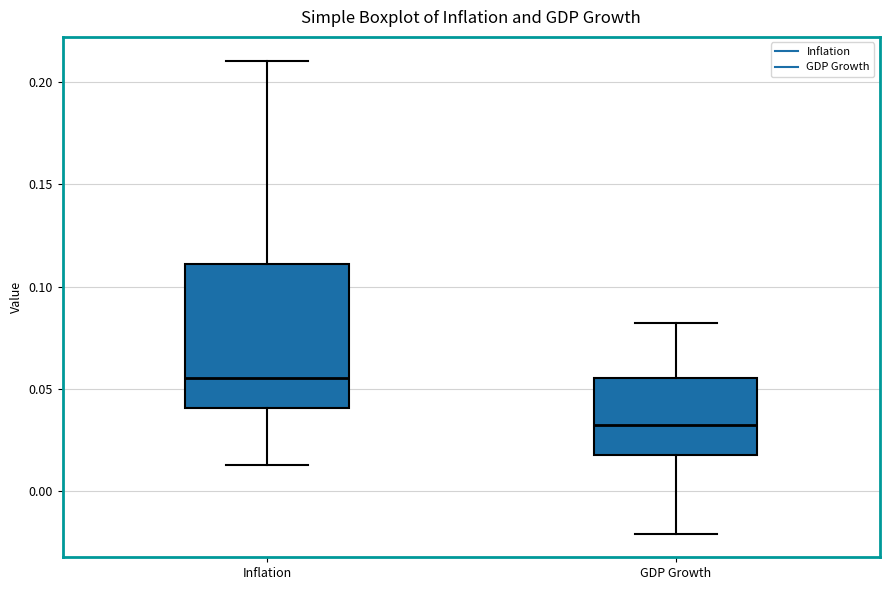

Which box is the tallest, from its lower edge to its upper edge?

Inflation